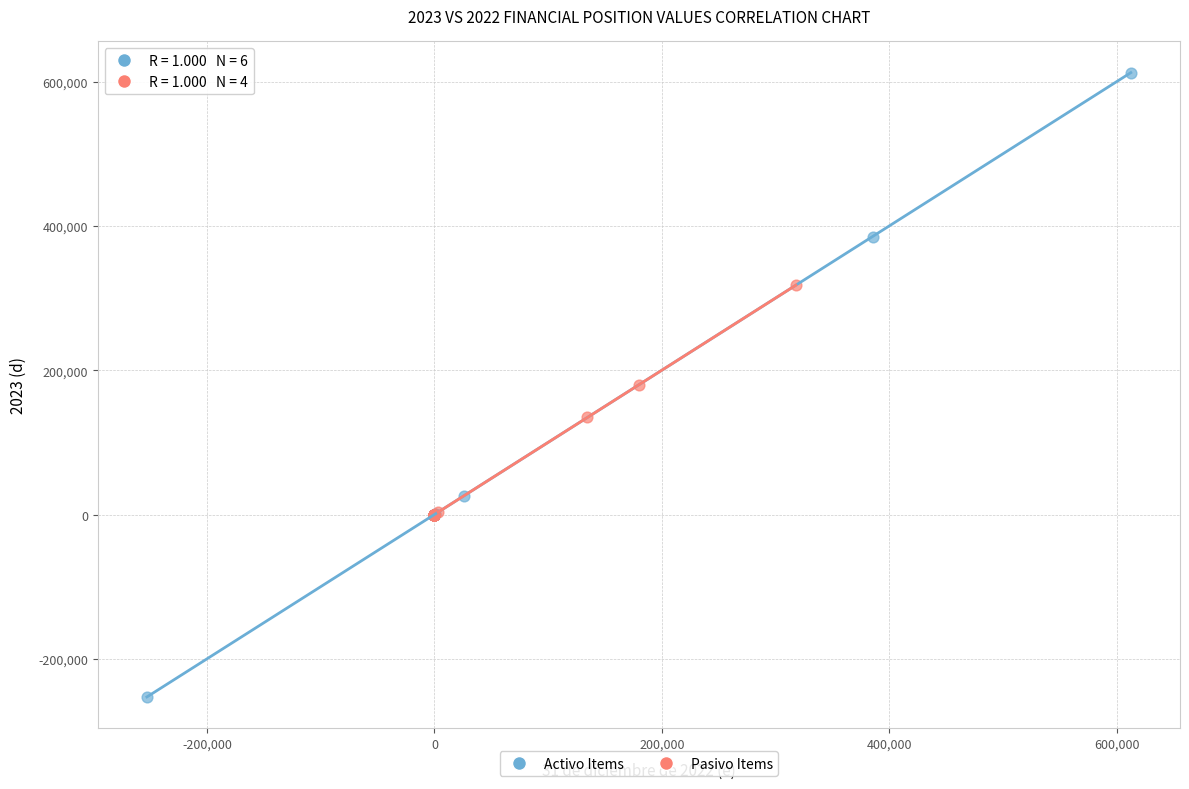

Which series reaches the minimum Y coordinate?

Activo Items